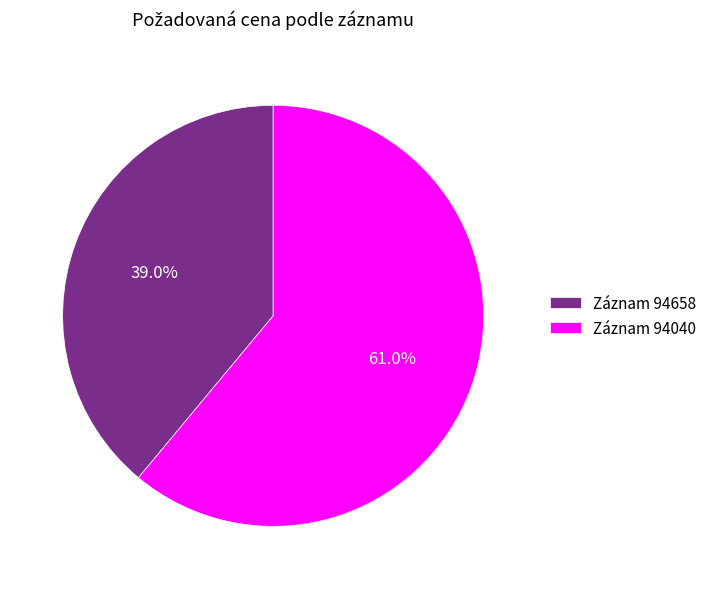

Which category has the biggest portion of the pie?

Záznam 94040